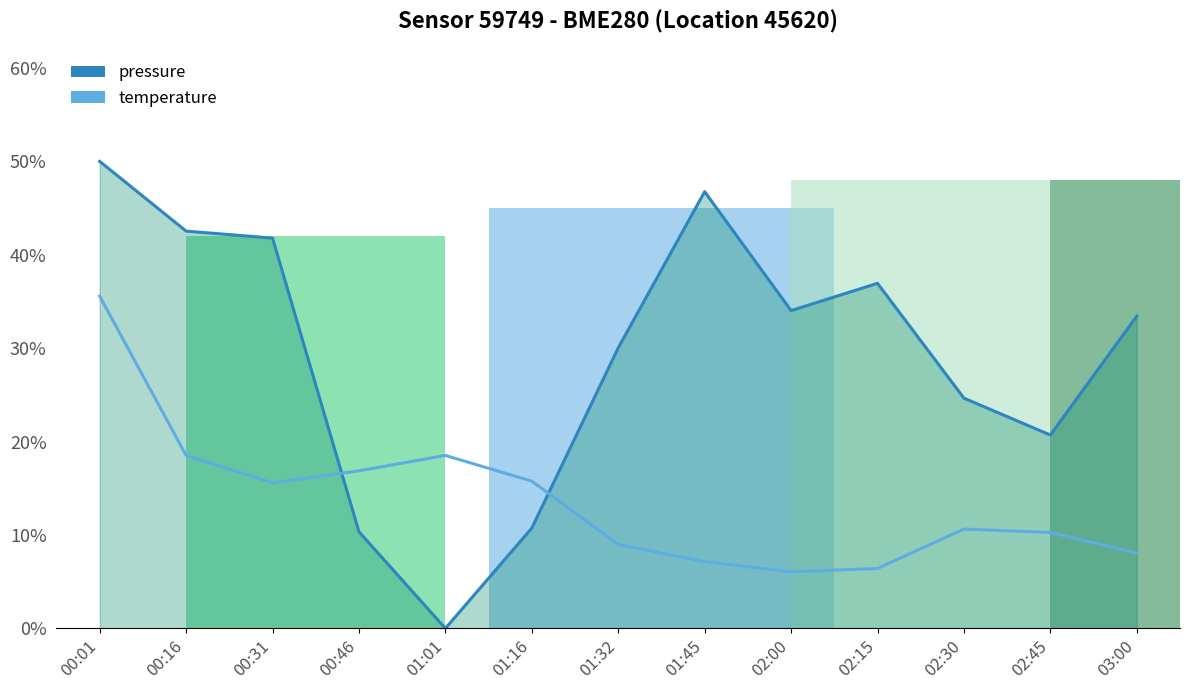

List the series in order of their peak value, highest first.

pressure, temperature